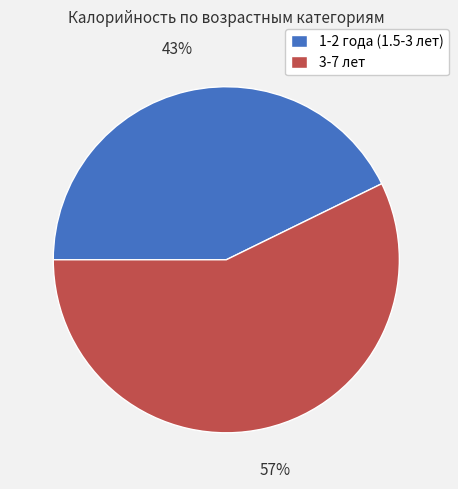

How many slices are in this pie chart?

2